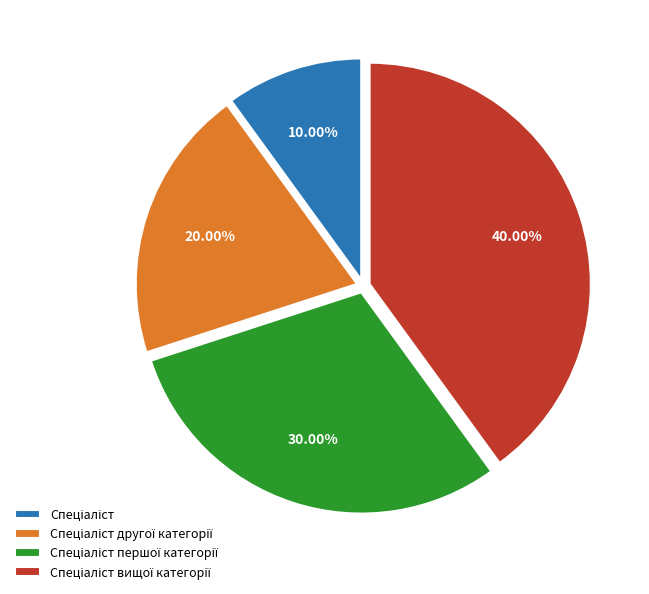

Is there a majority slice in this chart?

No